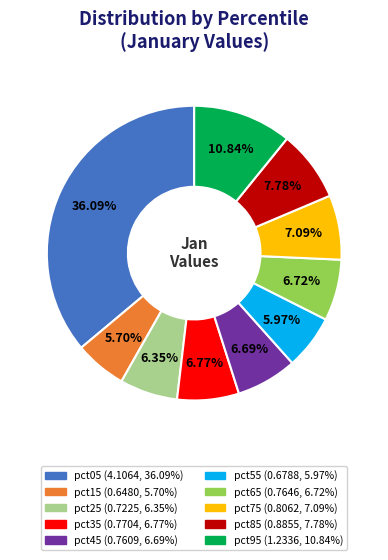

Count the number of slices in the pie.

10